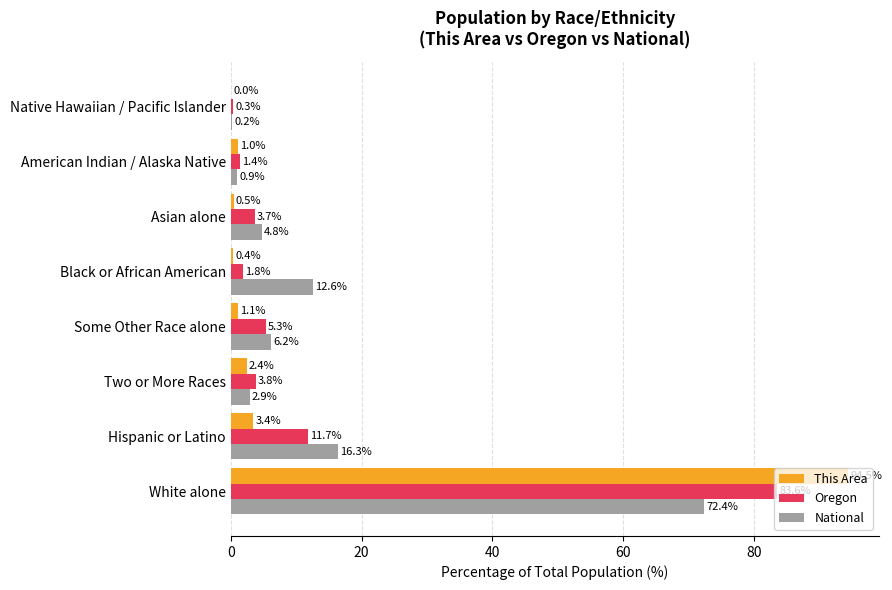

What is the maximum value shown in the chart?

94.5